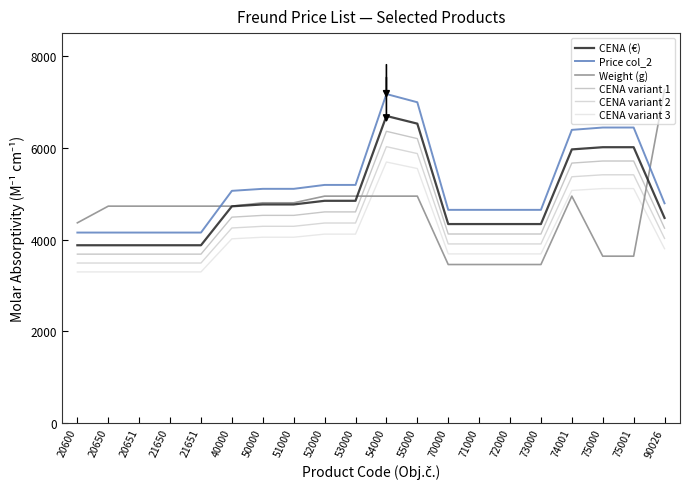

The value of CENA (€) at 20651 is 2438.2. True or false?

False